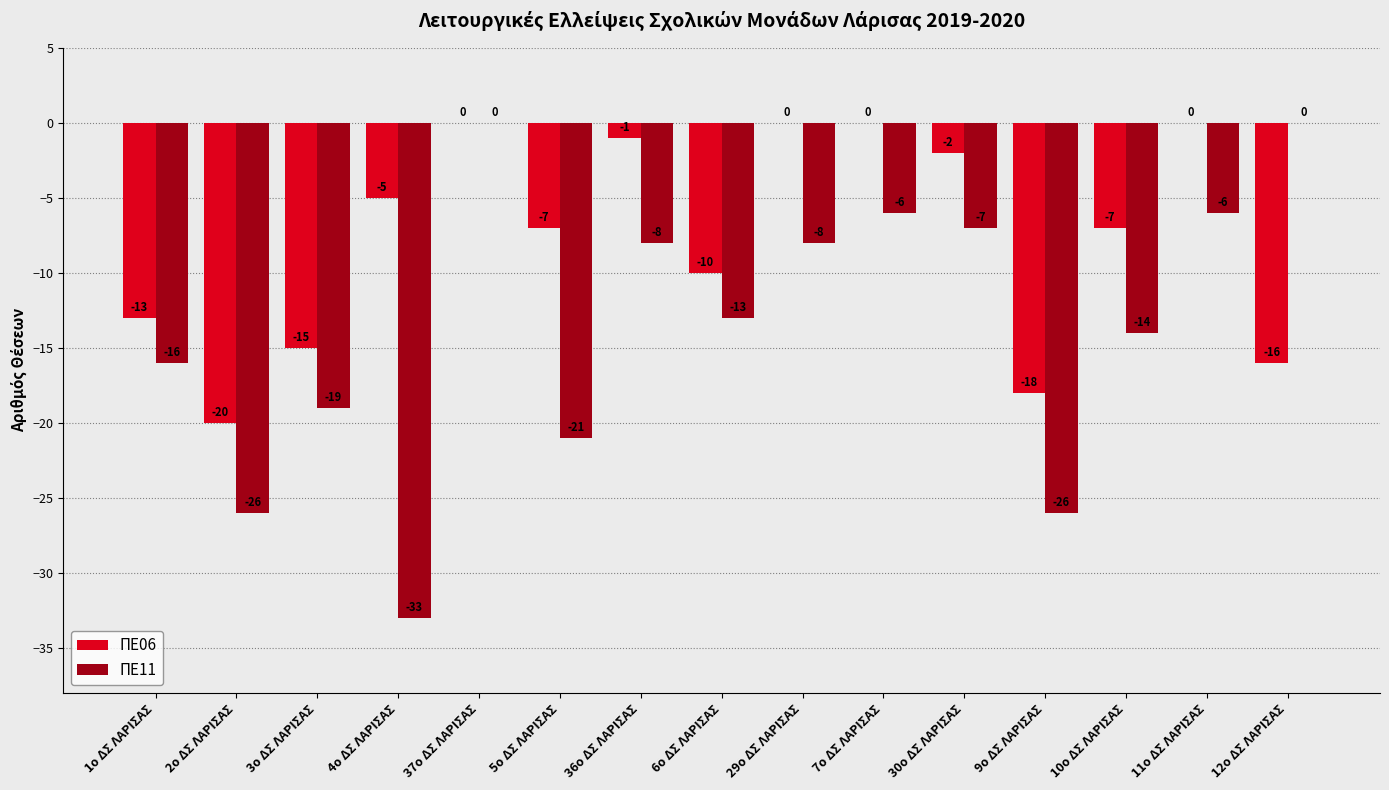

Which series changed the most between 30ο ΔΣ ΛΑΡΙΣΑΣ and 11ο ΔΣ ΛΑΡΙΣΑΣ?

ΠΕ06